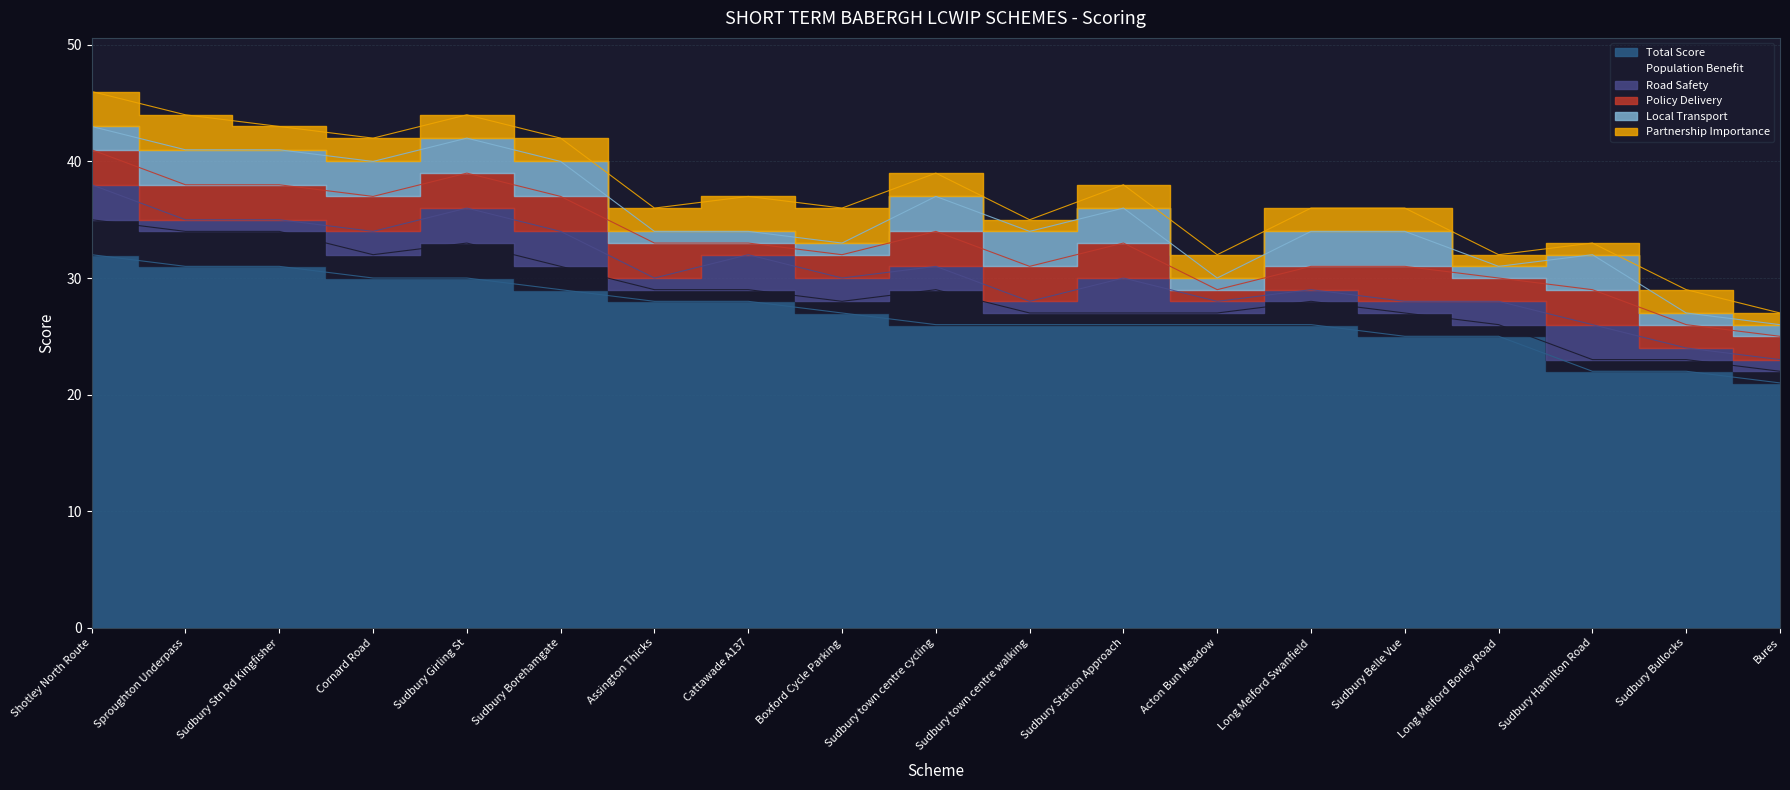

Does the chart have visible grid lines?

Yes